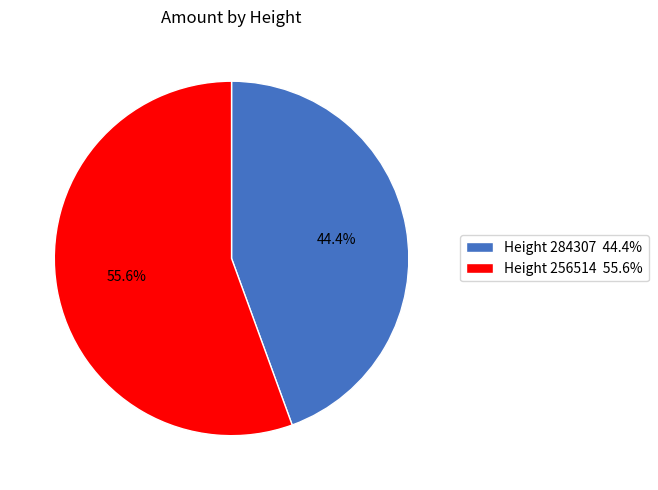

What is the total percentage of Height 284307 44.4% and Height 256514 55.6%?

100.0%